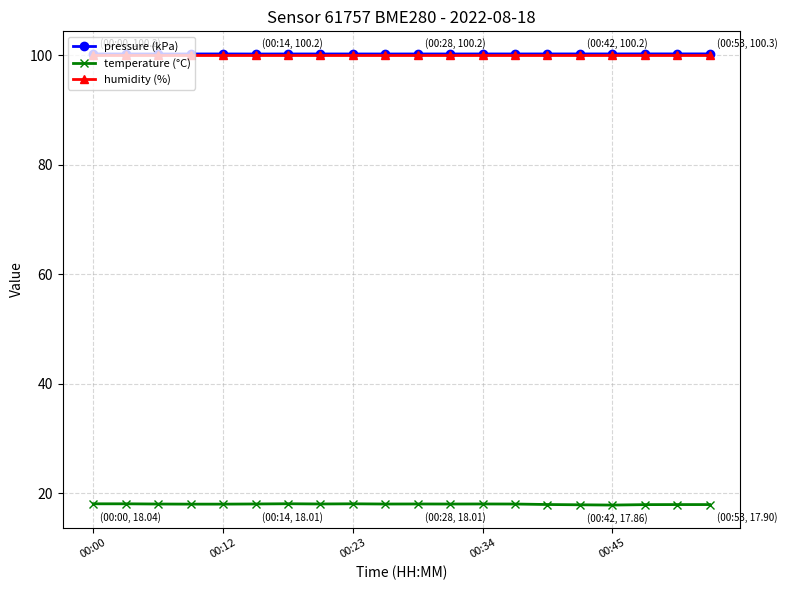

Which series has the widest spread of values?

temperature (°C)